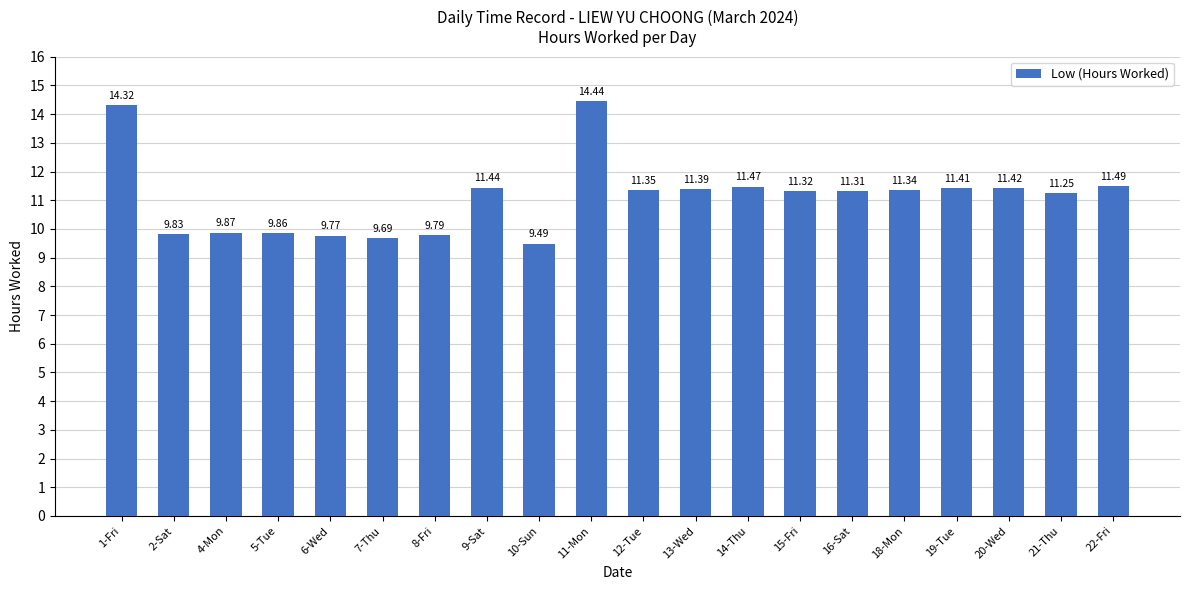

What is the change in value from 1-Fri to 2-Sat?

-4.5